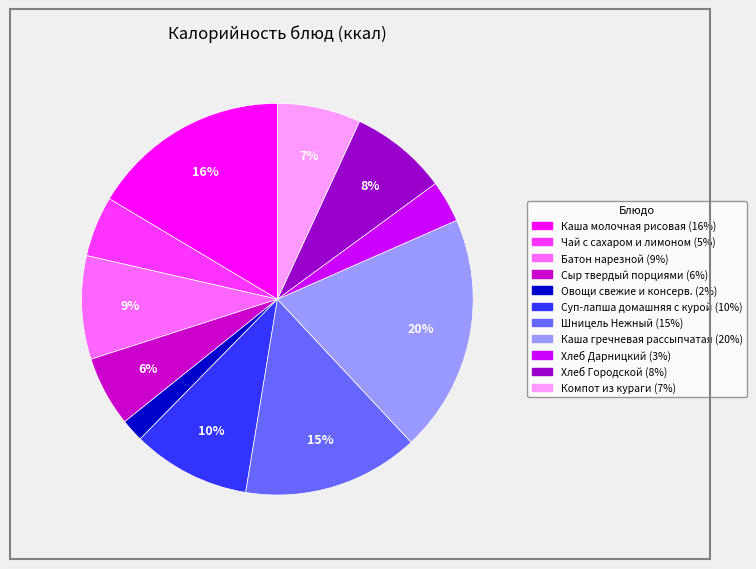

Is the sum of Суп-лапша домашняя с курой and Чай с сахаром и лимоном greater than half?

No